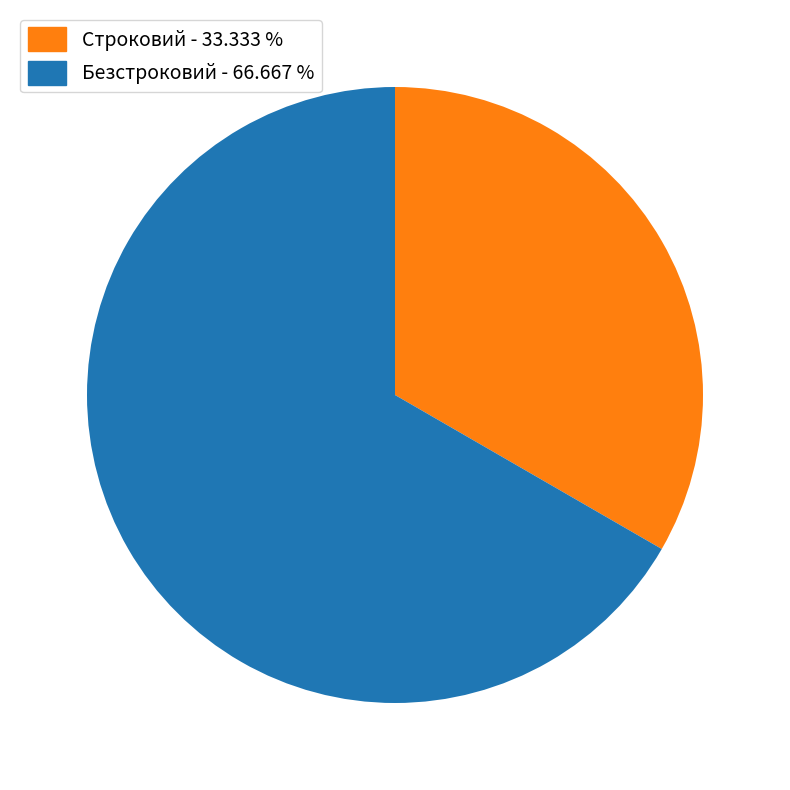

The Безстроковий slice represents 81% of the pie. True or false?

False